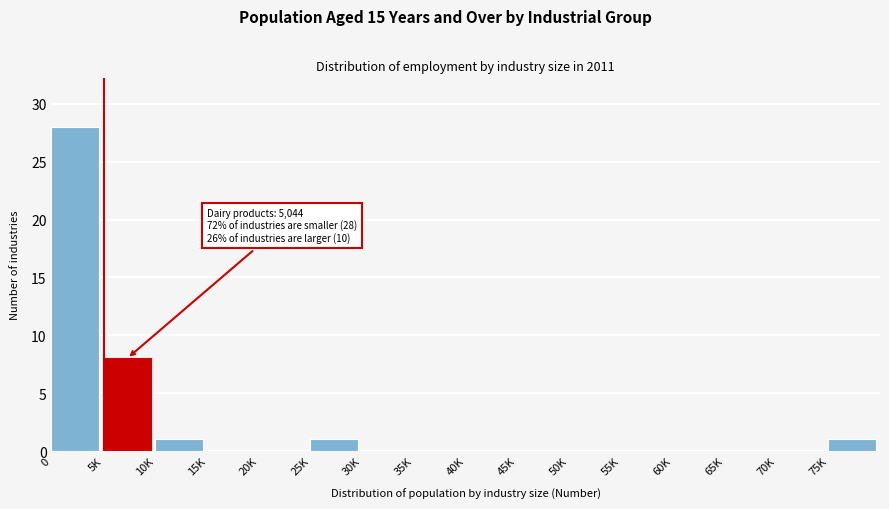

Reading left to right, what are all the values shown in this chart?

0=28	5K=8	10K=1	15K=0	20K=0	25K=1	30K=0	35K=0	40K=0	45K=0	50K=0	55K=0	60K=0	65K=0	70K=0	75K=1